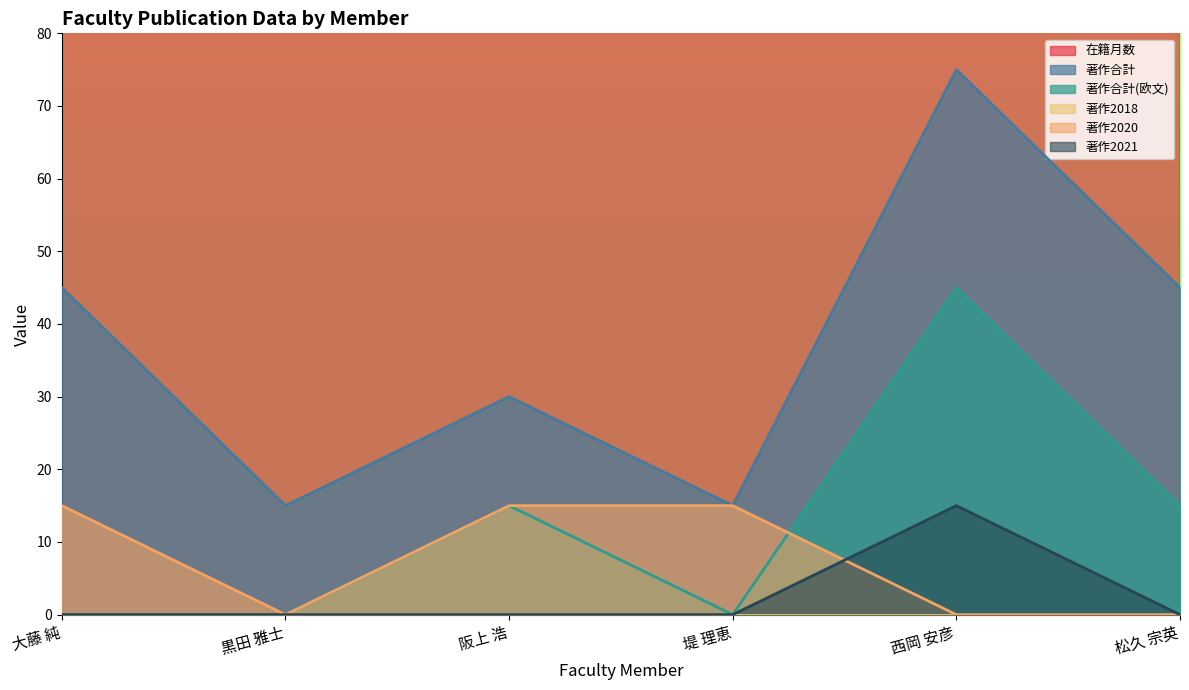

True or false: 著作合計 and 著作合計(欧文) cross at least once.

False